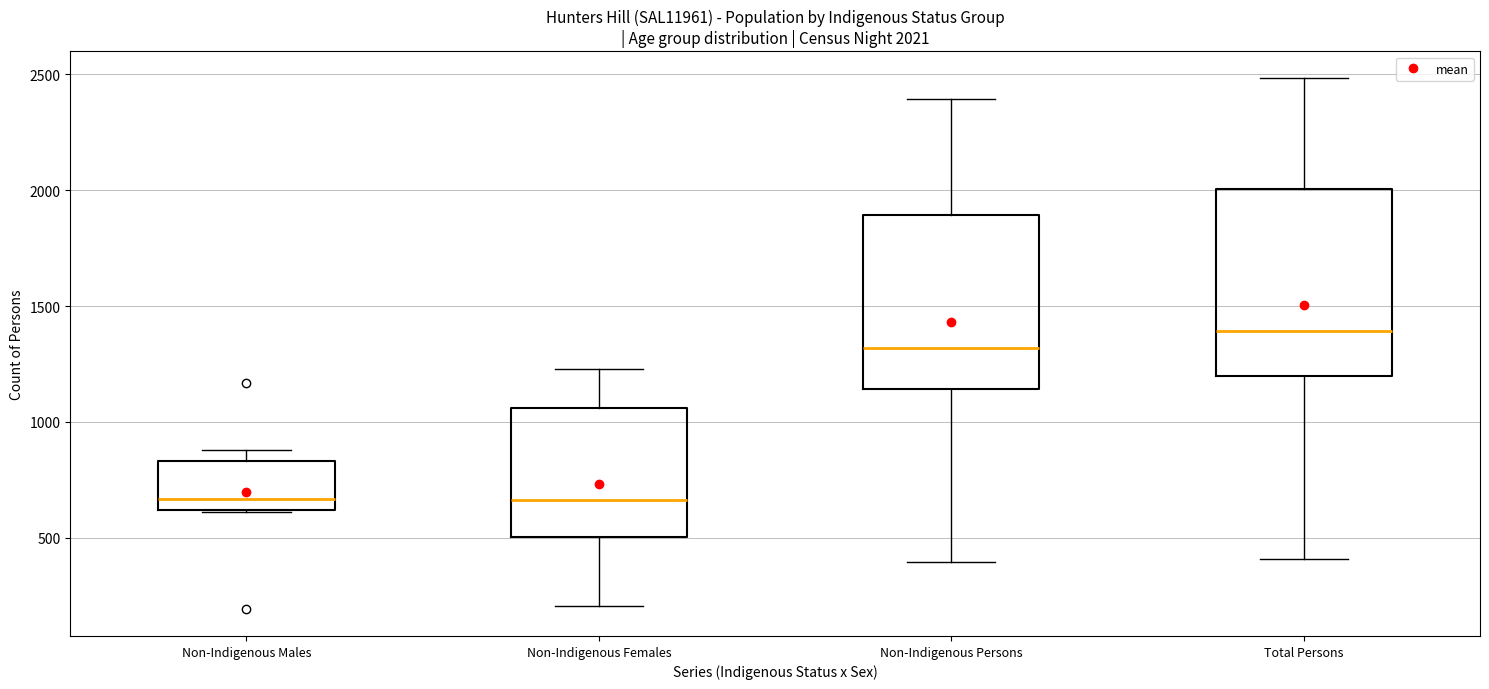

Comparing the boxes themselves (not the whiskers), which one is the tallest?

Total Persons